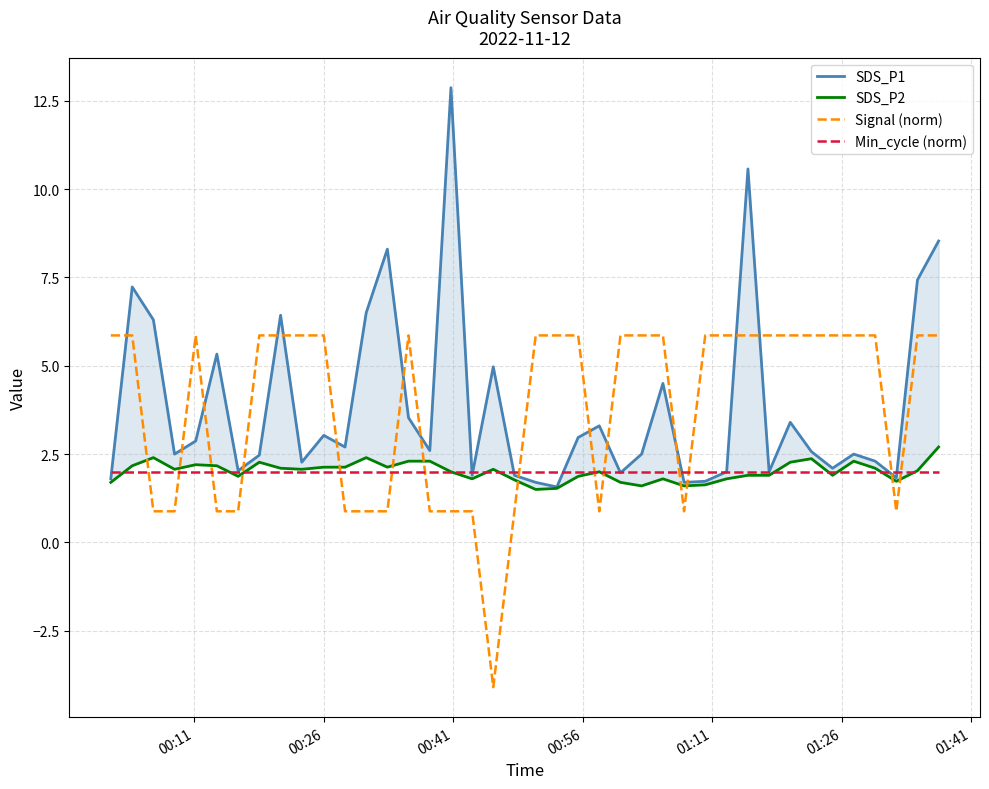

What are all the series names shown in the legend?

SDS_P1, SDS_P2, Signal (norm), Min_cycle (norm)